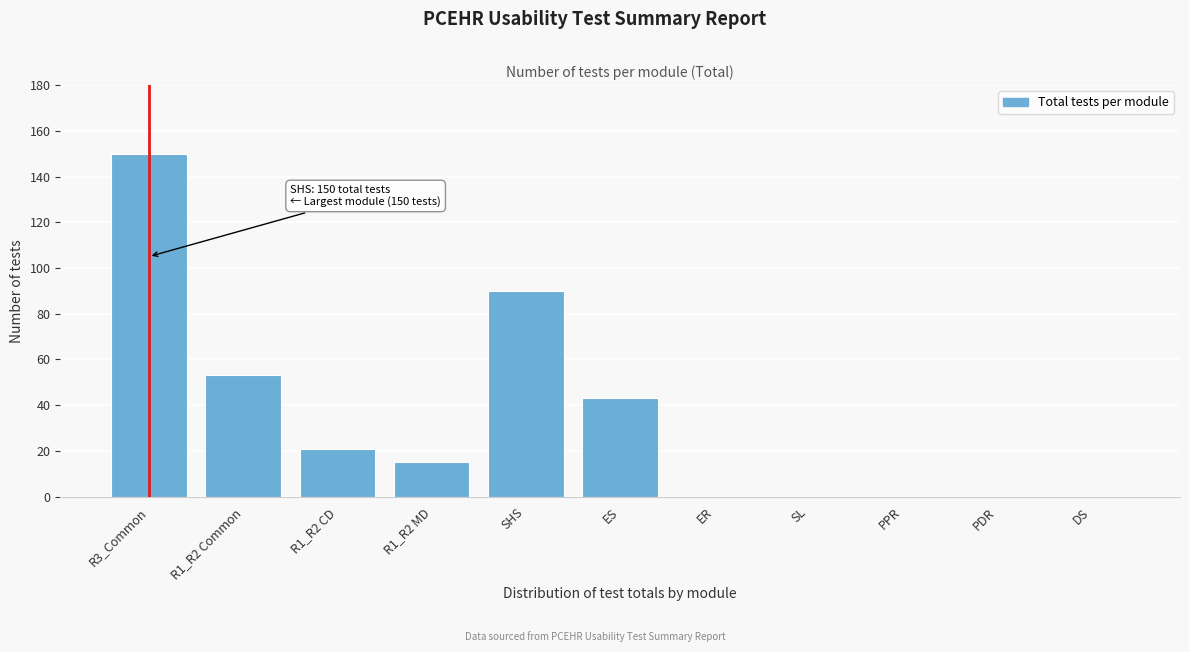

Reading left to right, transcribe all the data shown in this chart.

R3_Common=150	R1_R2 Common=53	R1_R2 CD=21	R1_R2 MD=15	SHS=90	ES=43	ER=0	SL=0	PPR=0	PDR=0	DS=0